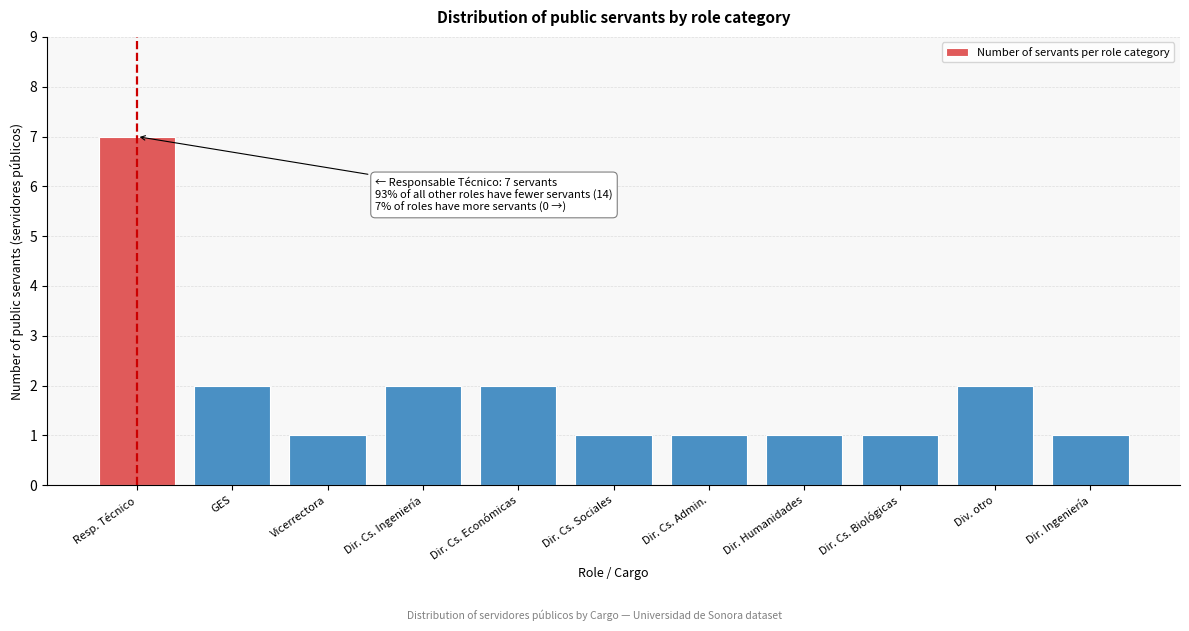

Reading right to left, extract all data points from this chart.

1	2	1	1	1	1	2	2	1	2	7